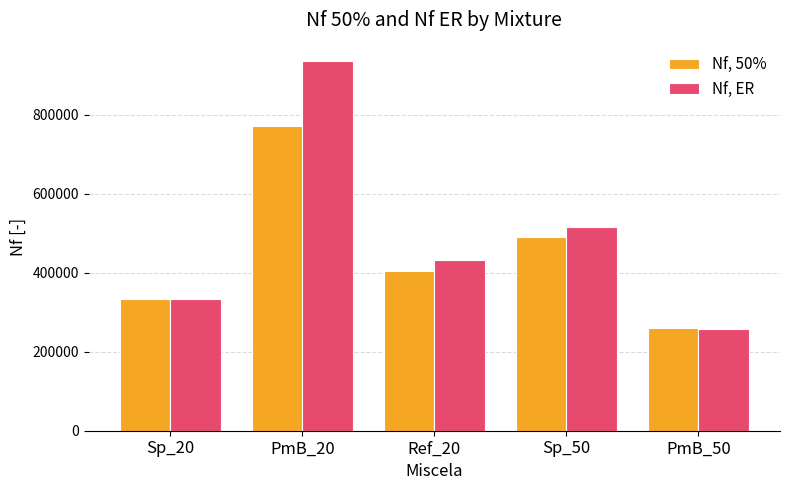

Reading left to right, extract all data points from this chart.

Nf, 50%: Sp_20=334403.5	PmB_20=771597.7	Ref_20=403395.7	Sp_50=490828.2	PmB_50=259239.6
Nf, ER: Sp_20=333786.2	PmB_20=935622.4	Ref_20=432030.0	Sp_50=515282.2	PmB_50=257975.0